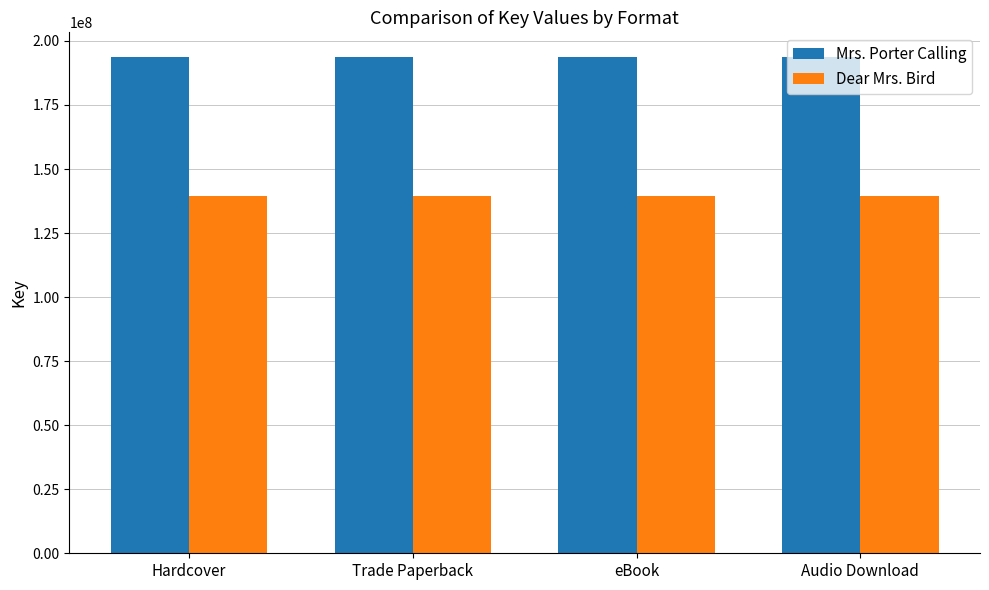

Is the value of Mrs. Porter Calling at eBook greater than the value of Dear Mrs. Bird at Hardcover?

Yes